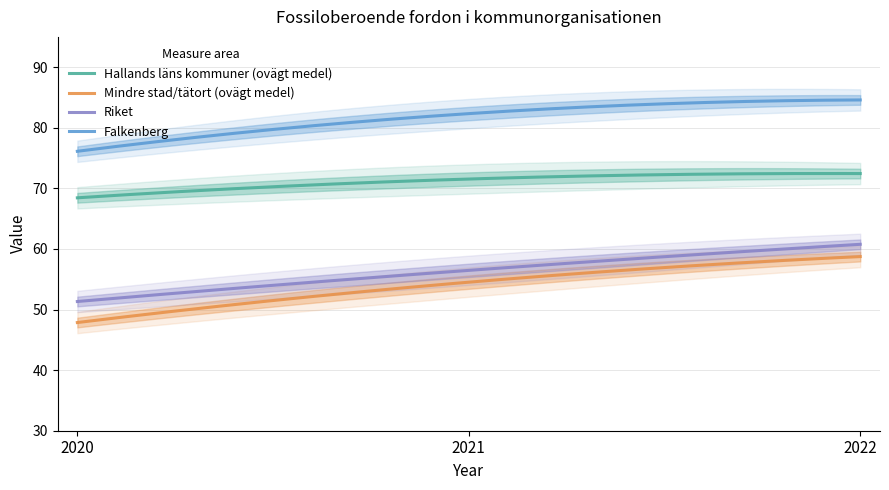

At which category is the sum across all series the highest?

2022